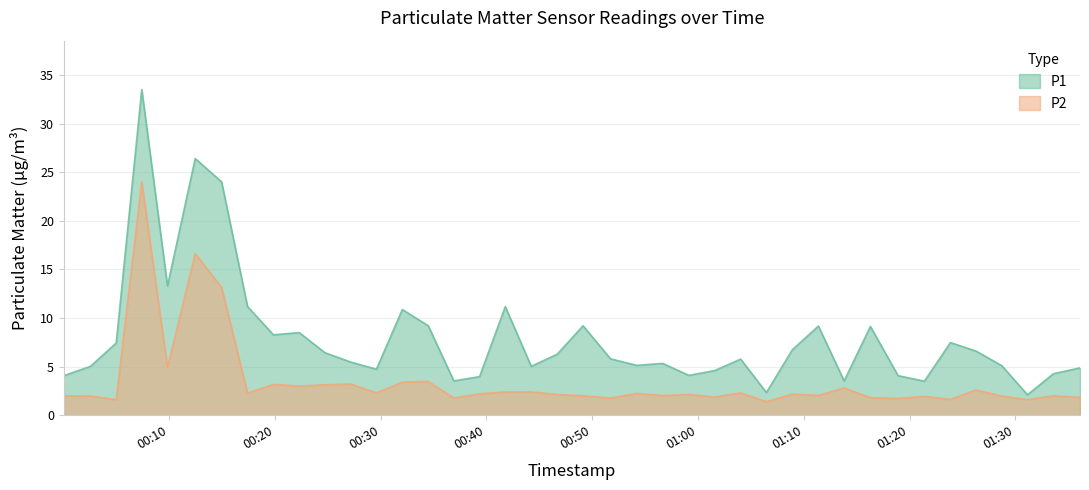

What is the greatest value displayed?

33.5